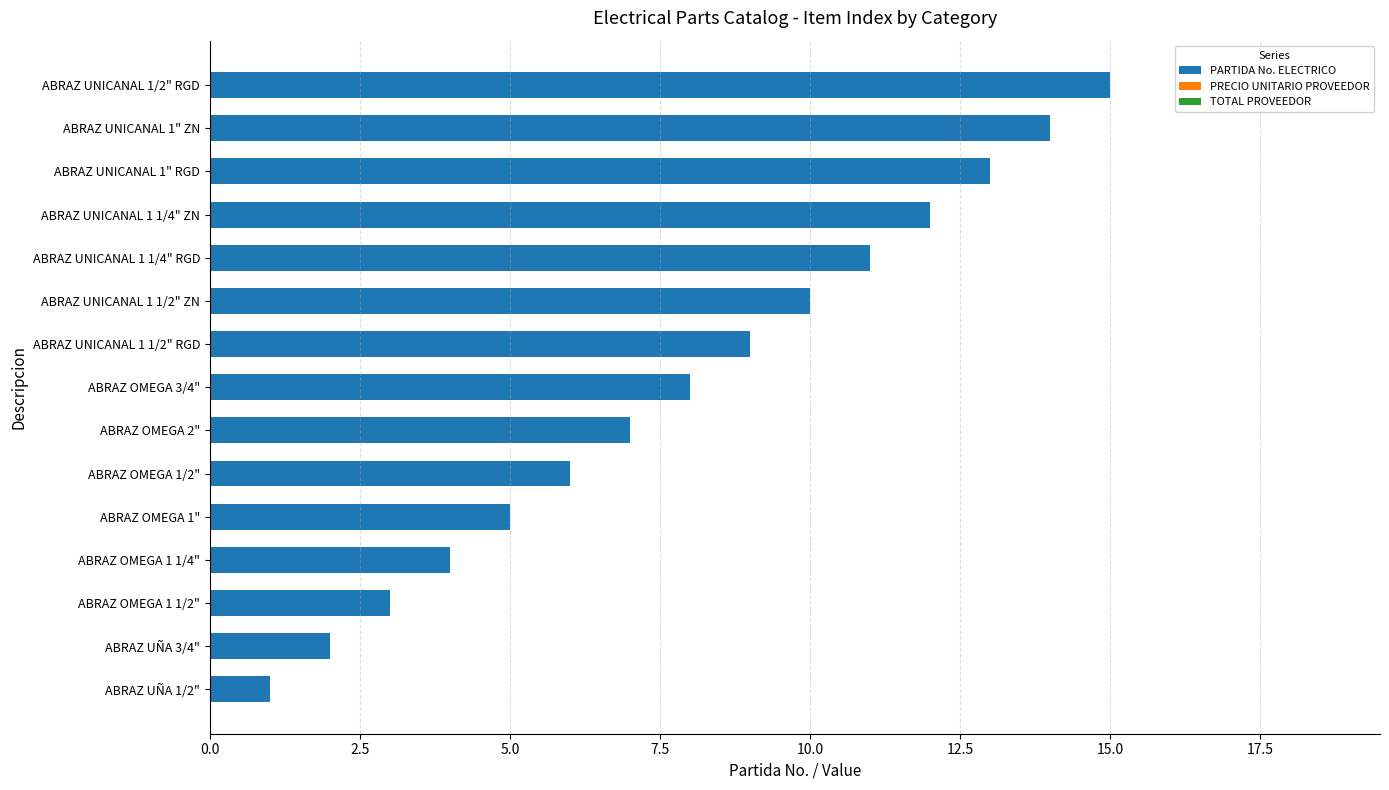

What is the average value?

8